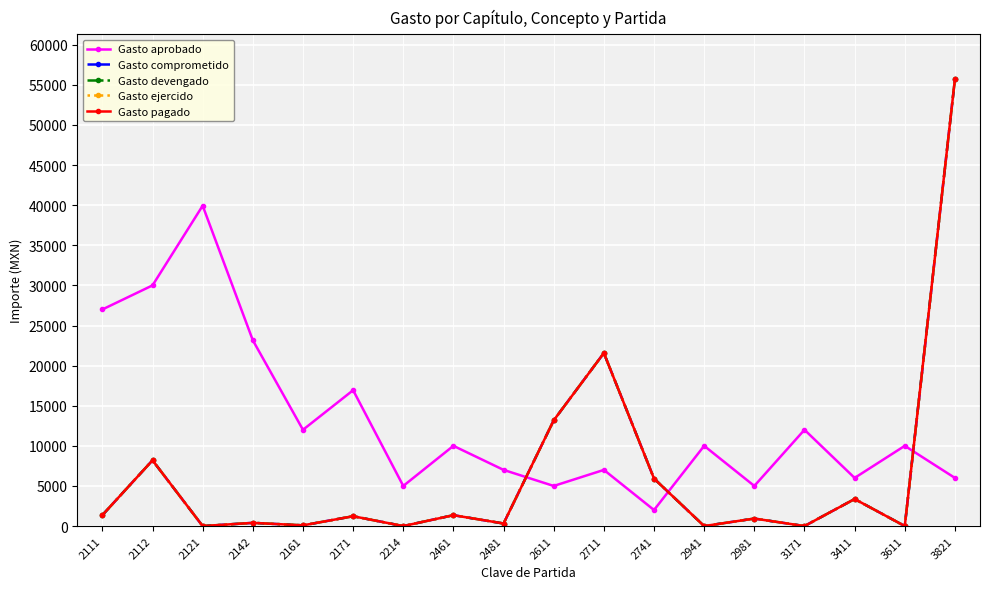

Is this an area chart (filled region under the line)?

No